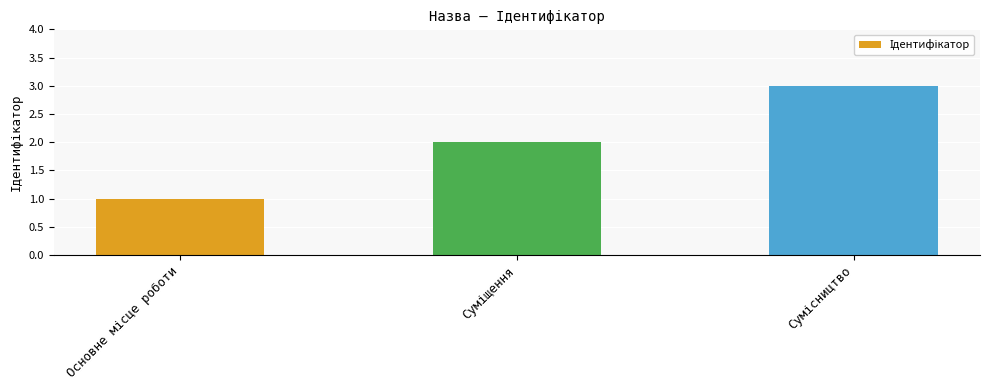

Reading left to right, transcribe all the data shown in this chart.

1	2	3